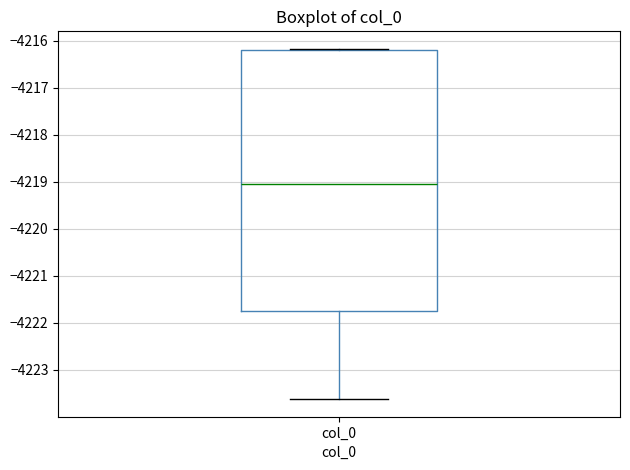

Read this box plot against the y-axis: the position of the median line, the range covered by the box, and the ends of both whiskers. The values are not printed on the chart, so give them approximately, as read against the axis.

median -4219.0, box -4221.7 to -4216.2, whiskers -4223.6 to -4216.2